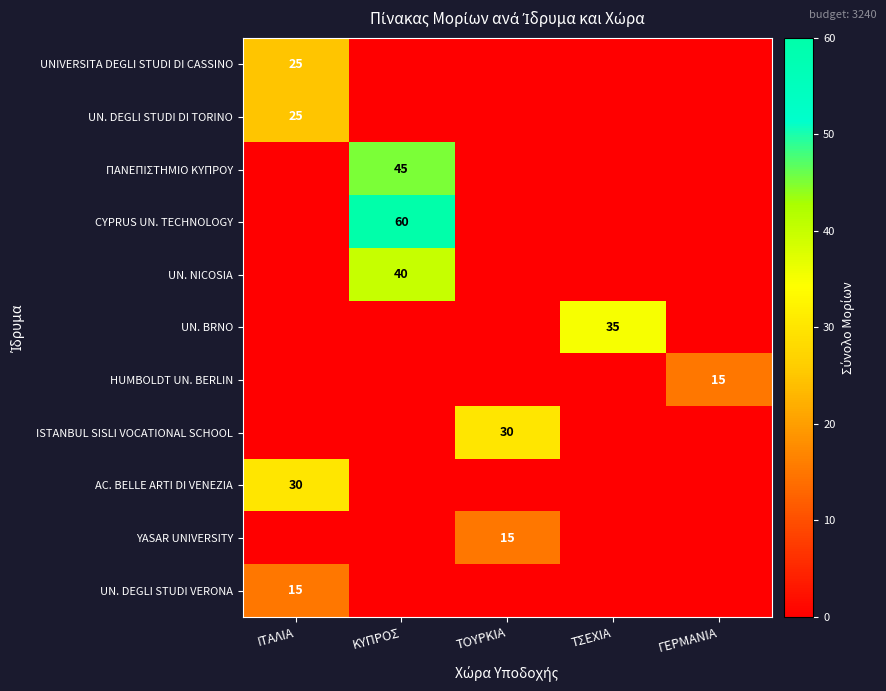

Is it true that UN. DEGLI STUDI DI TORINO equals 6 at ΙΤΑΛΙΑ?

False